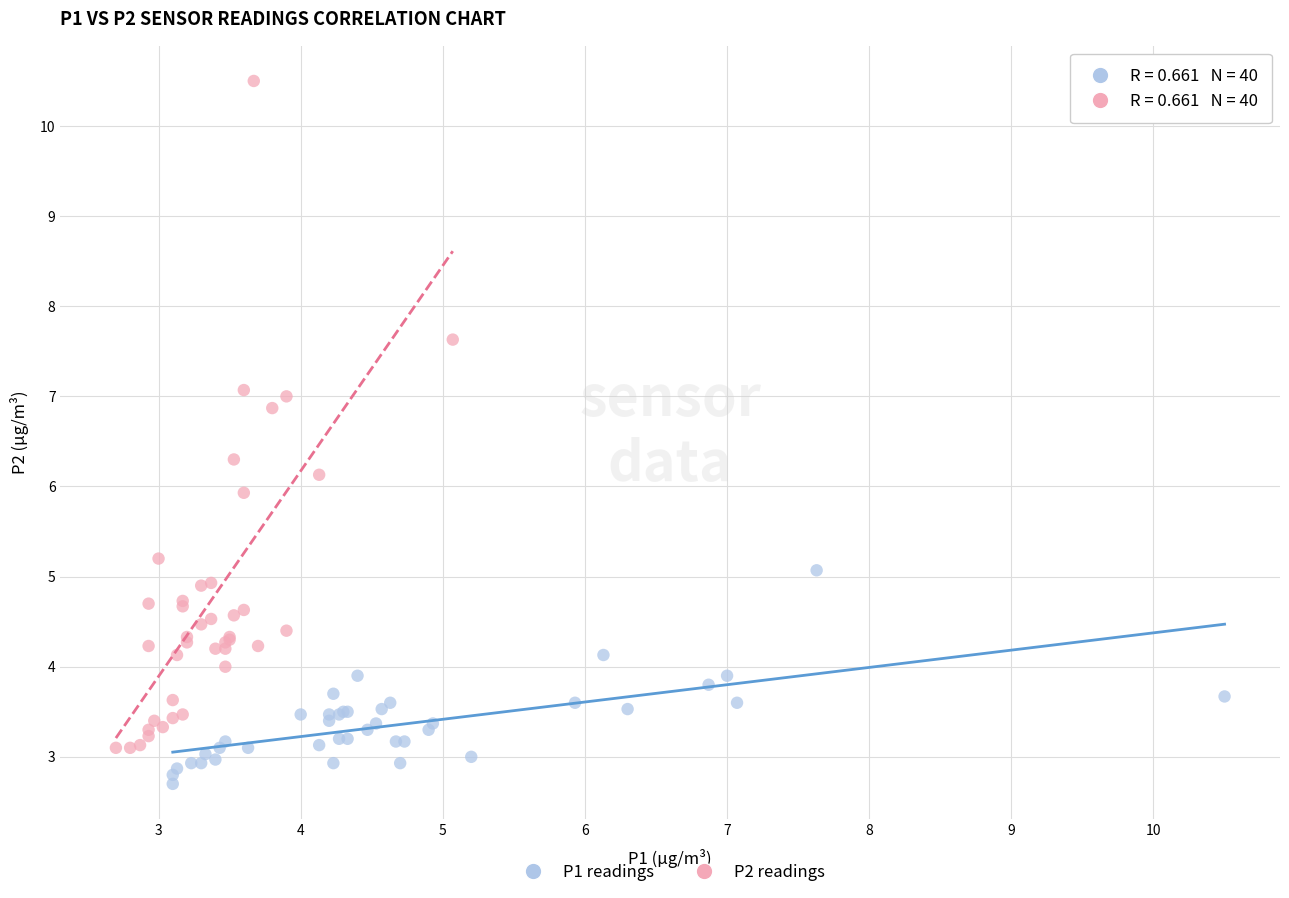

Which series reaches the maximum Y coordinate?

P2 readings